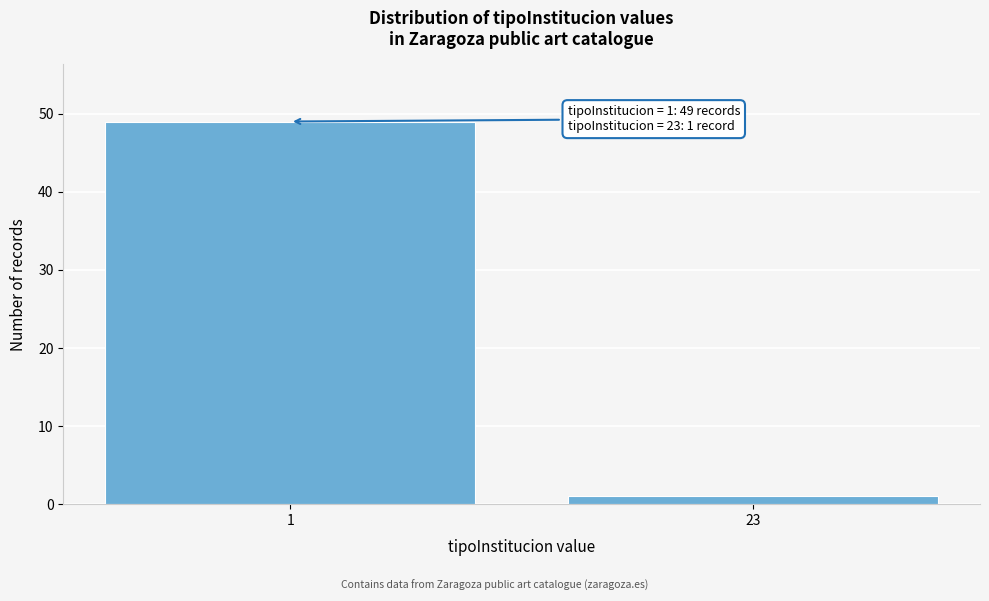

Reading left to right, what are all the values shown in this chart?

49	1